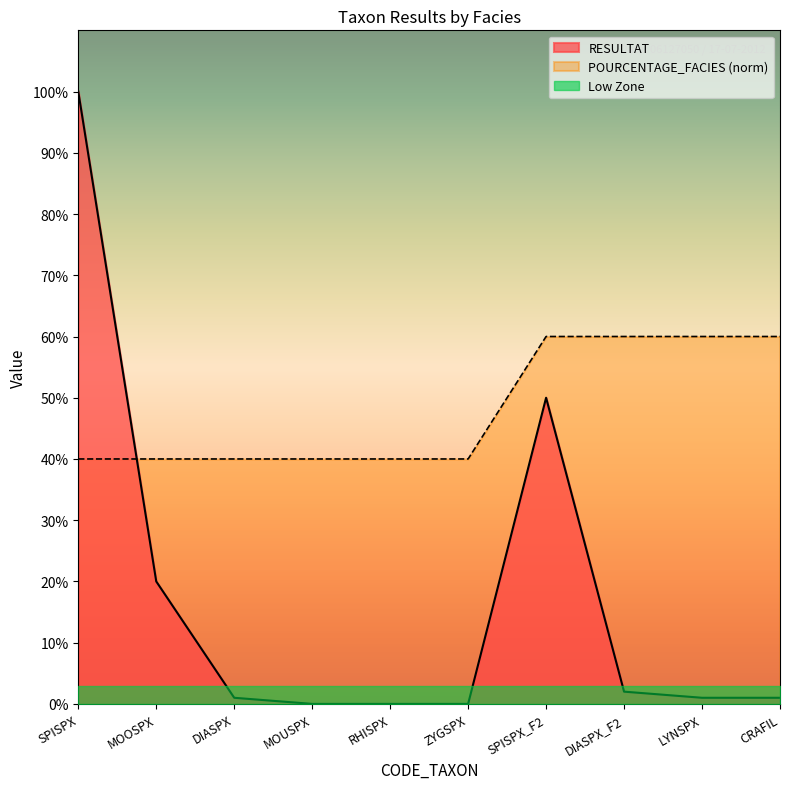

Reading left to right, what are all the values shown in this chart?

RESULTAT: SPISPX=1.0	MOOSPX=0.2	DIASPX=0.0	MOUSPX=0.0	RHISPX=0.0	ZYGSPX=0.0	SPISPX_F2=0.5	DIASPX_F2=0.0	LYNSPX=0.0	CRAFIL=0.0
POURCENTAGE_FACIES: SPISPX=0.4	MOOSPX=0.4	DIASPX=0.4	MOUSPX=0.4	RHISPX=0.4	ZYGSPX=0.4	SPISPX_F2=0.6	DIASPX_F2=0.6	LYNSPX=0.6	CRAFIL=0.6